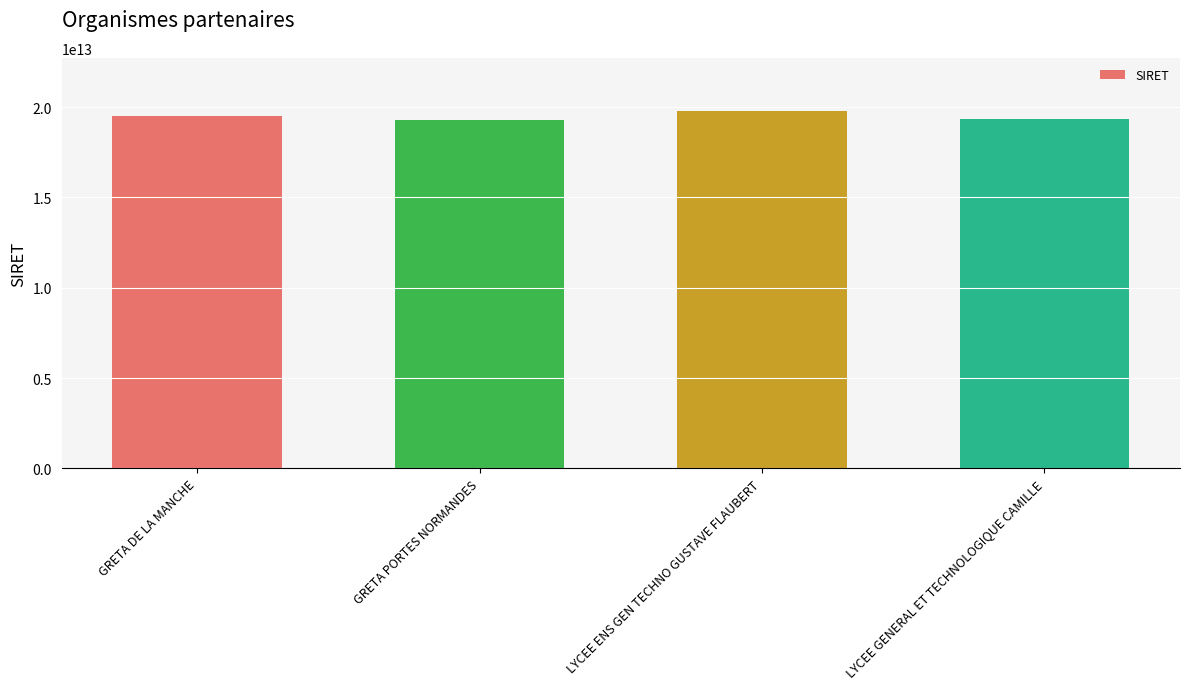

Read the value at GRETA DE LA MANCHE.

19501219000029